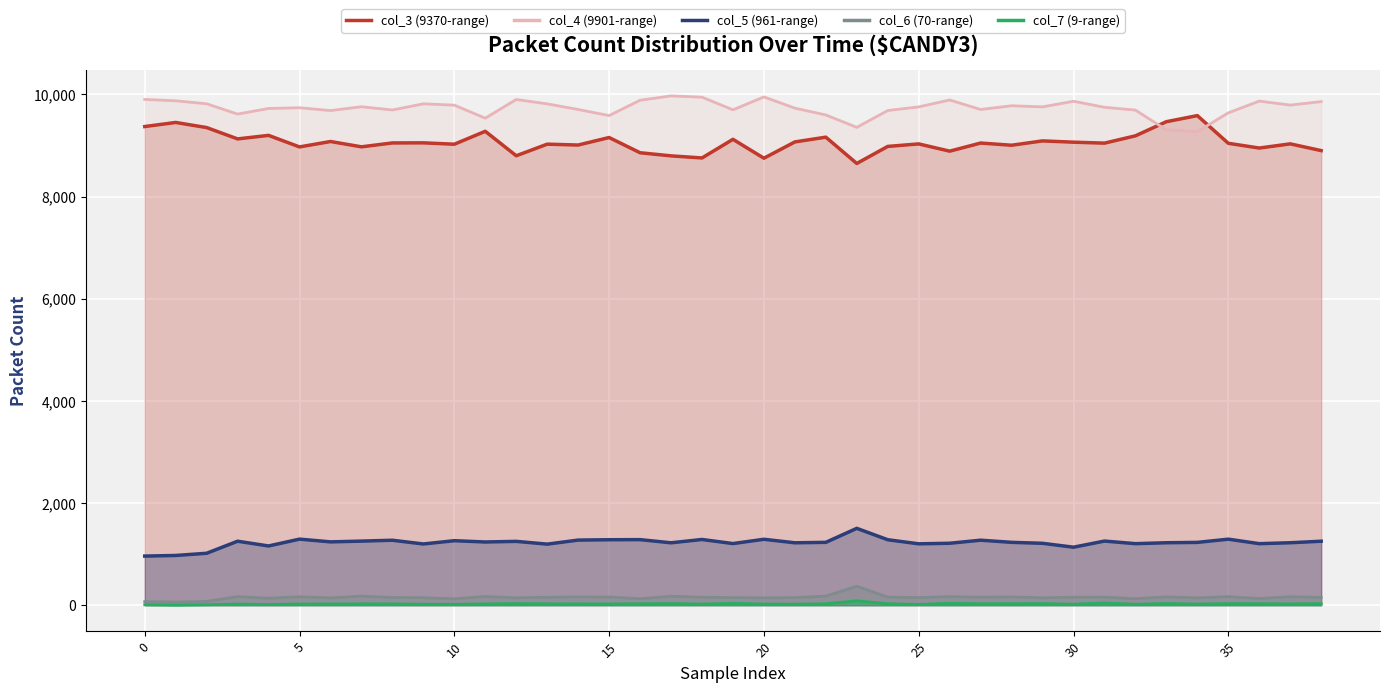

What is the maximum value shown in the chart?

9970